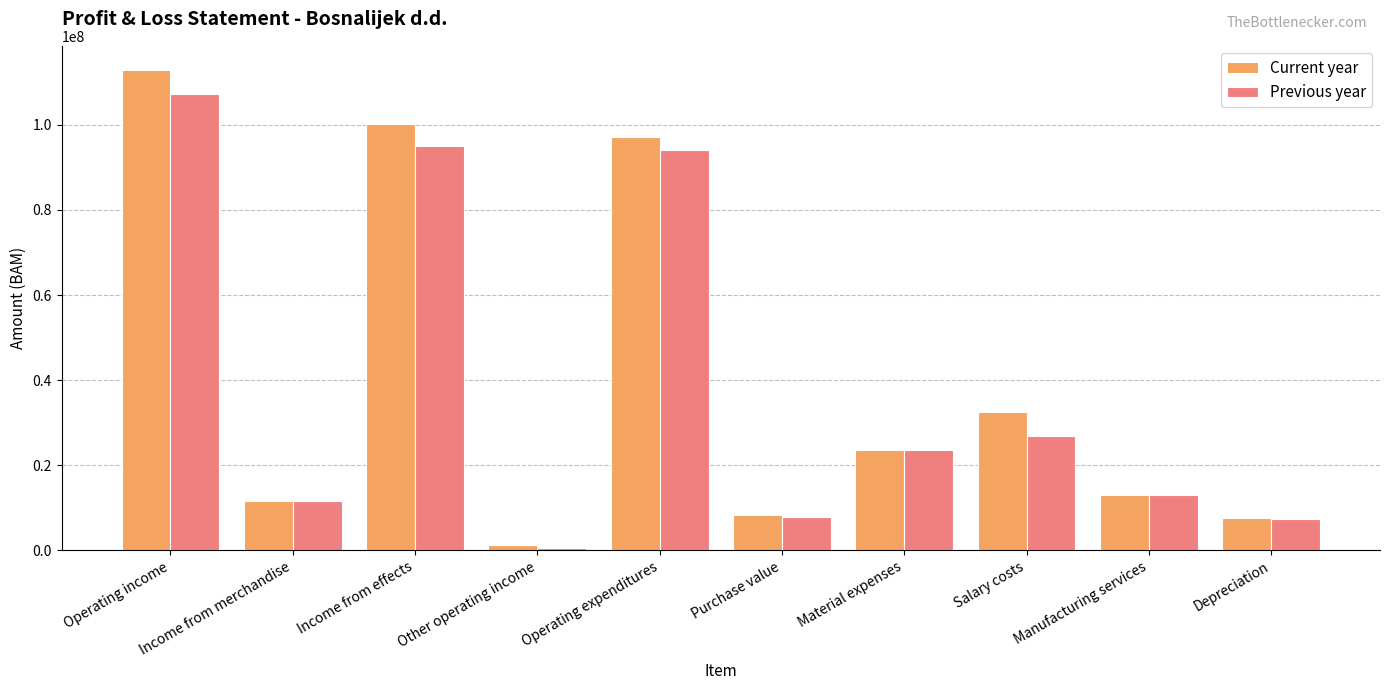

At Salary costs, list the series in order from largest to smallest.

Current year, Previous year